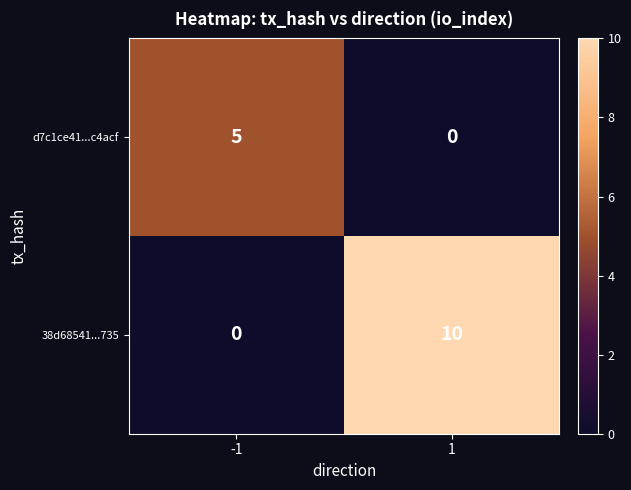

What is the greatest value displayed?

10